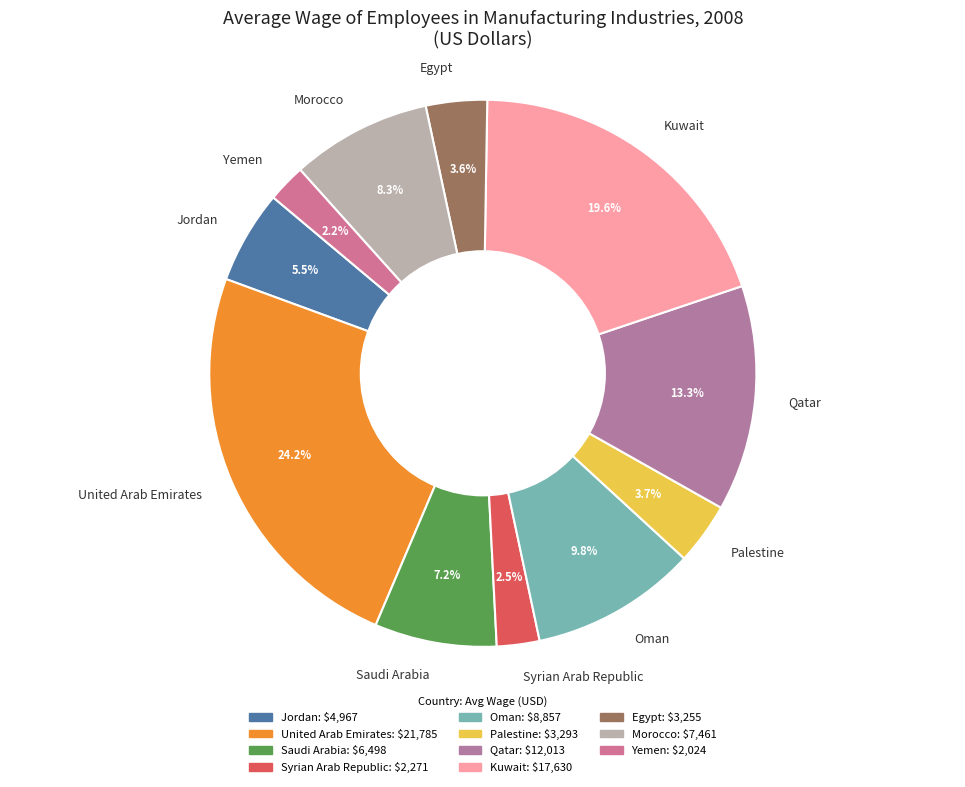

How many slices are in this pie chart?

11